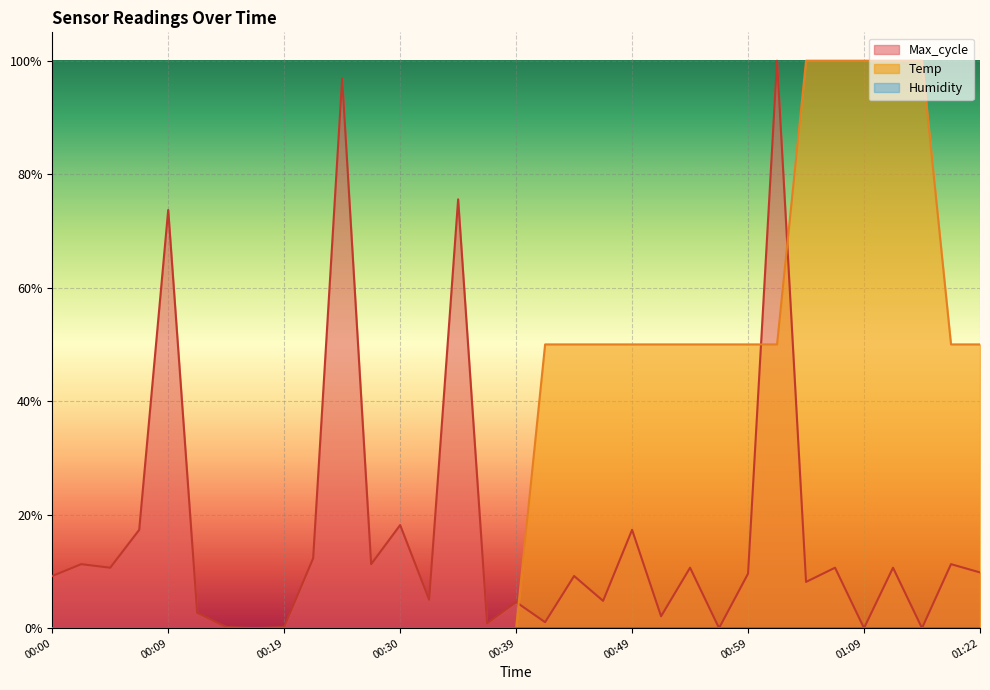

Does the chart display data point markers on the line(s)?

No